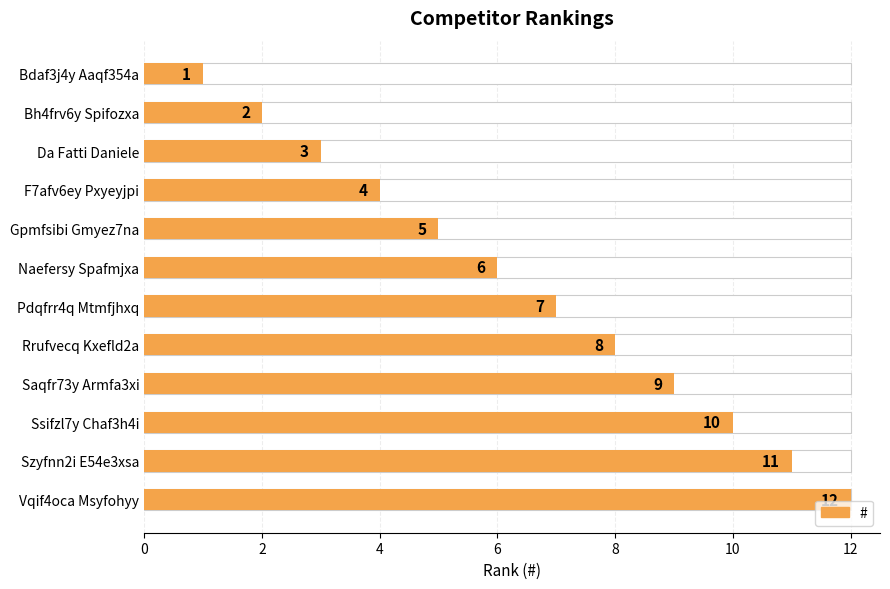

Which has a higher value, Bh4frv6y Spifozxa or Pdqfrr4q Mtmfjhxq?

Pdqfrr4q Mtmfjhxq